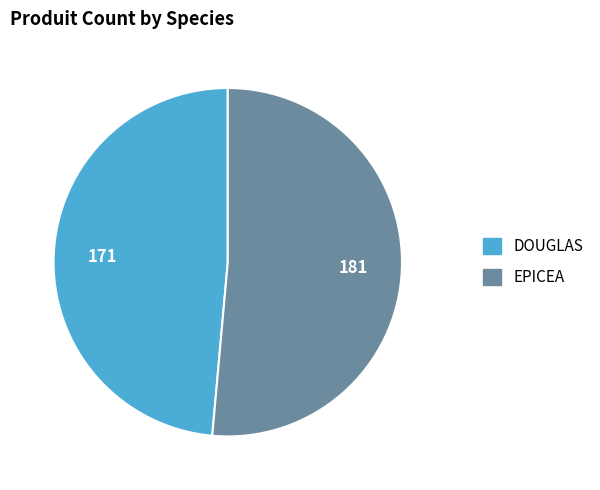

True or false: EPICEA accounts for 51% of the total.

True